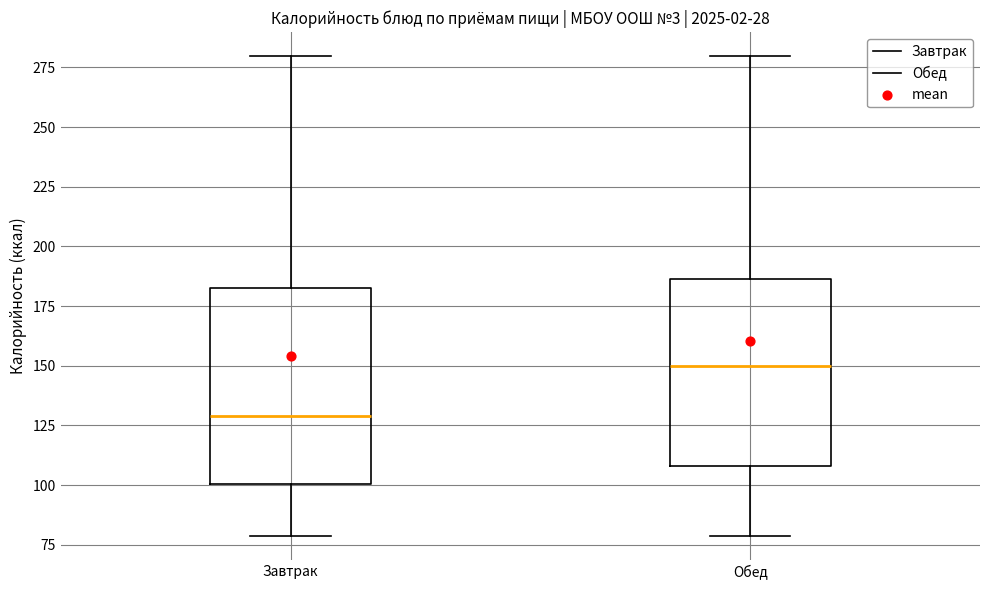

Reading left to right, transcribe this box plot: for each box, give where its median line is, the range the box spans, and where its two whiskers end, as read against the y-axis. The values are not printed on the chart, so give them approximately, as read against the axis.

Завтрак: median 130, box 100 to 180, whiskers 80 to 280
Обед: median 150, box 110 to 185, whiskers 80 to 280